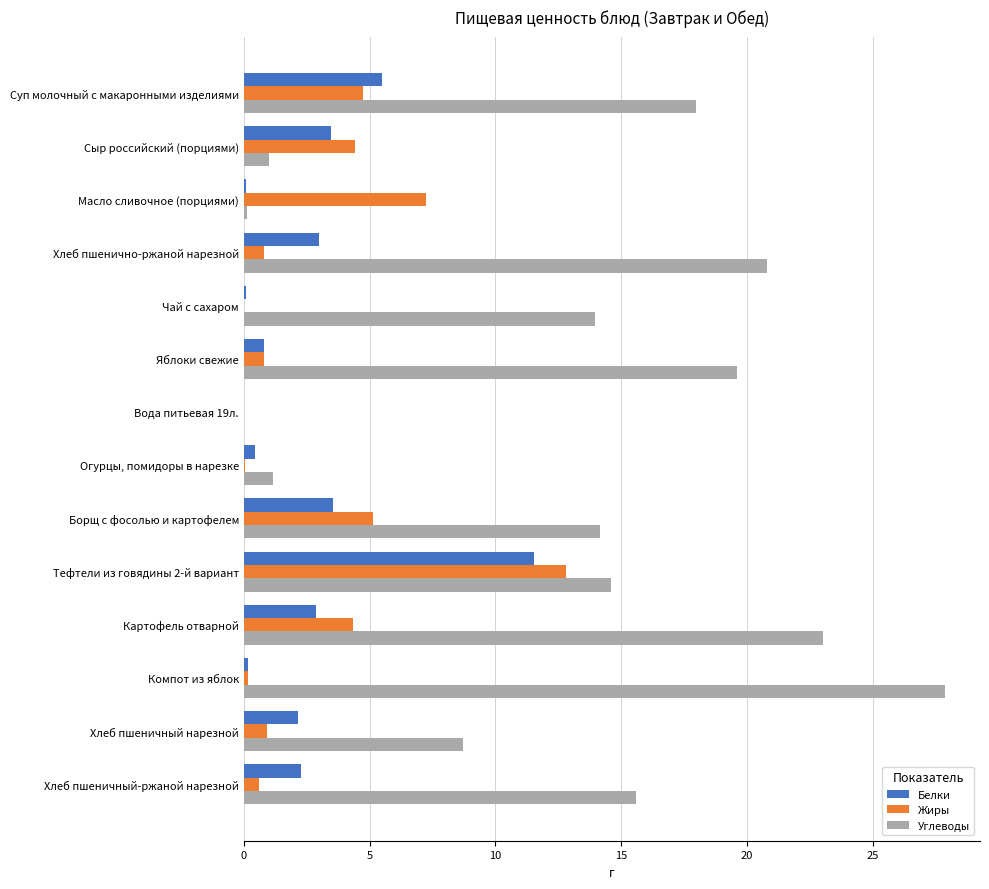

Which series has the largest range (max minus min)?

Углеводы